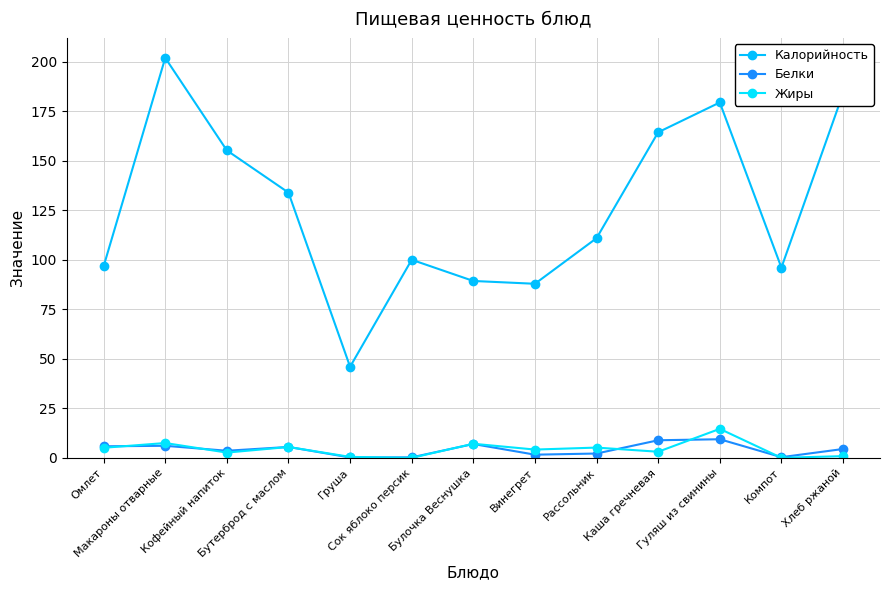

Which series changed the most between Бутерброд с маслом and Гуляш из свинины?

Калорийность